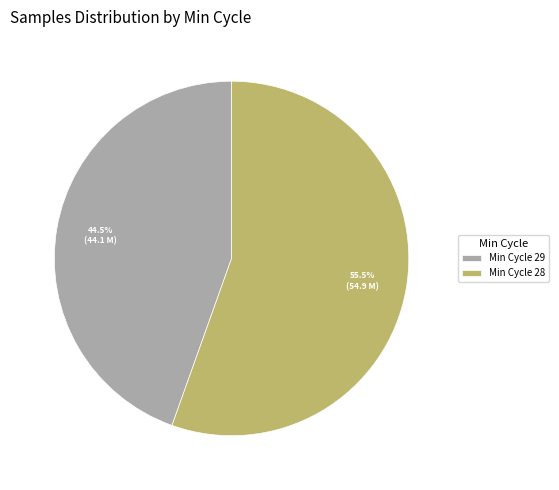

What is the ratio of the value at Min Cycle 29 to the value at Min Cycle 28?

0.8